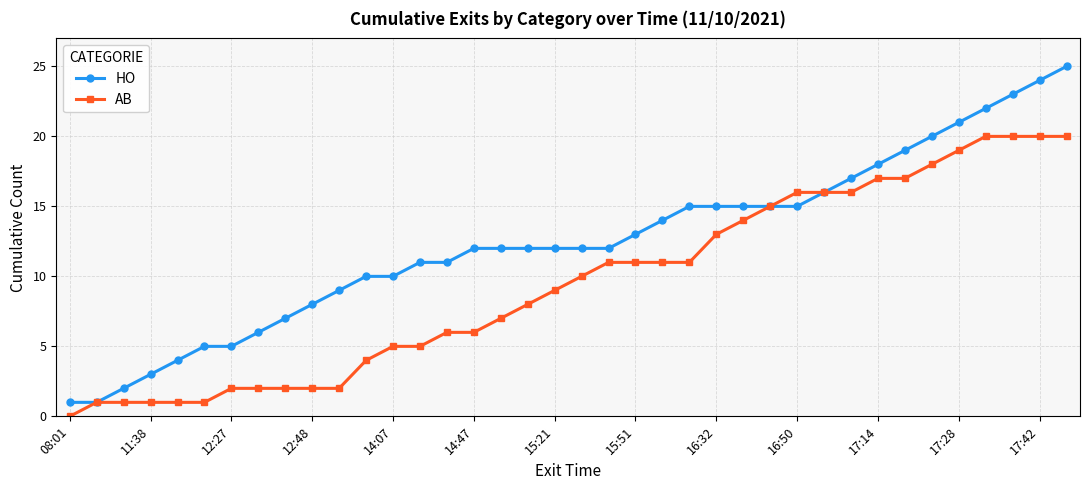

What is the greatest value displayed?

25